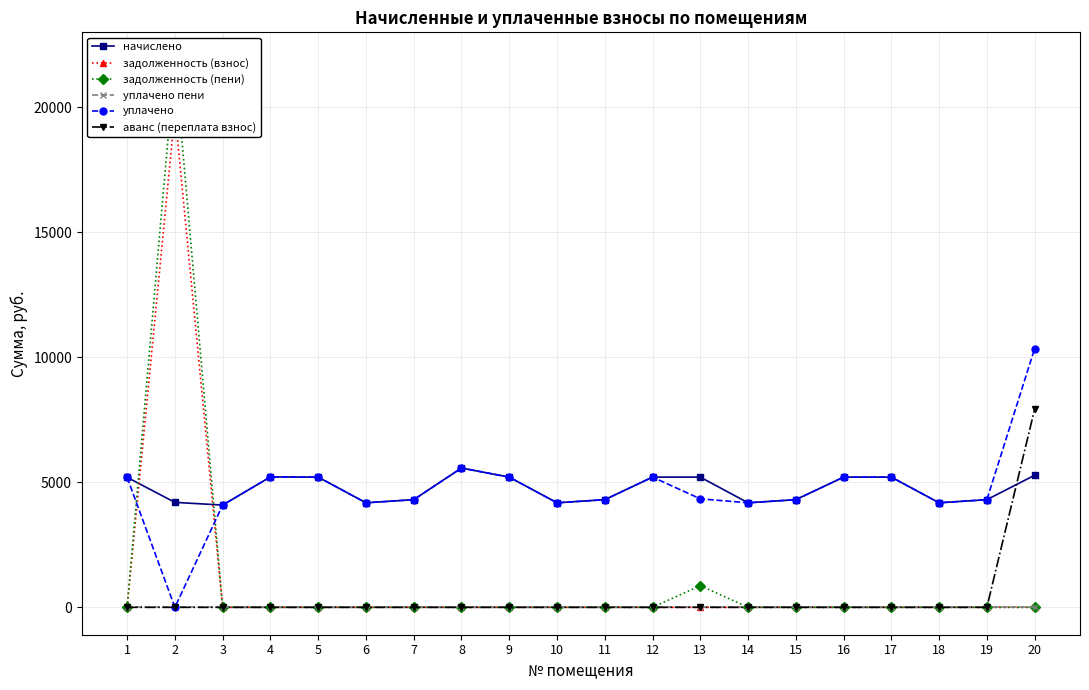

At which category is the sum across all series the highest?

2